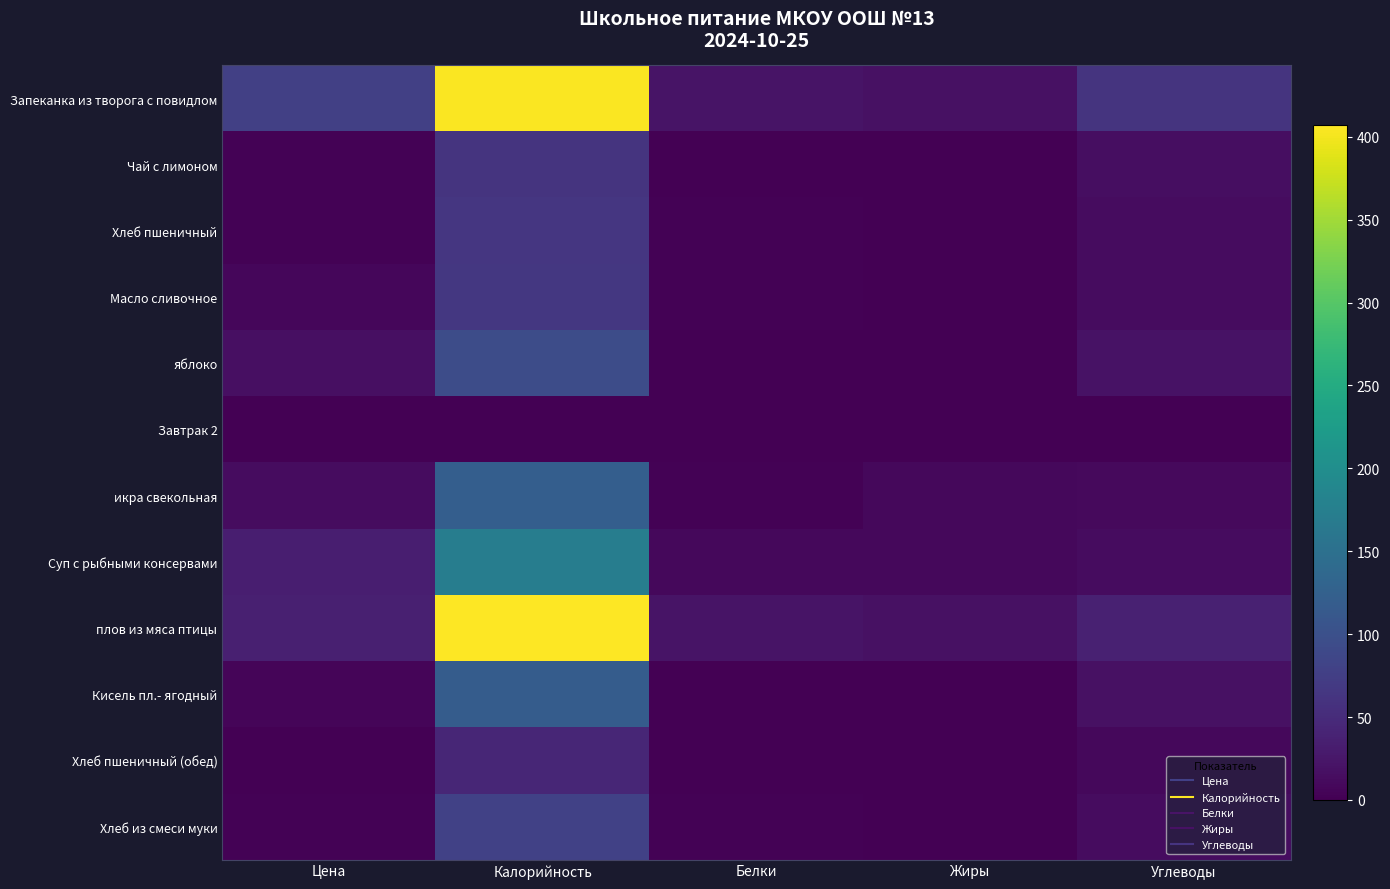

Which label corresponds to the largest value in the chart?

Калорийность